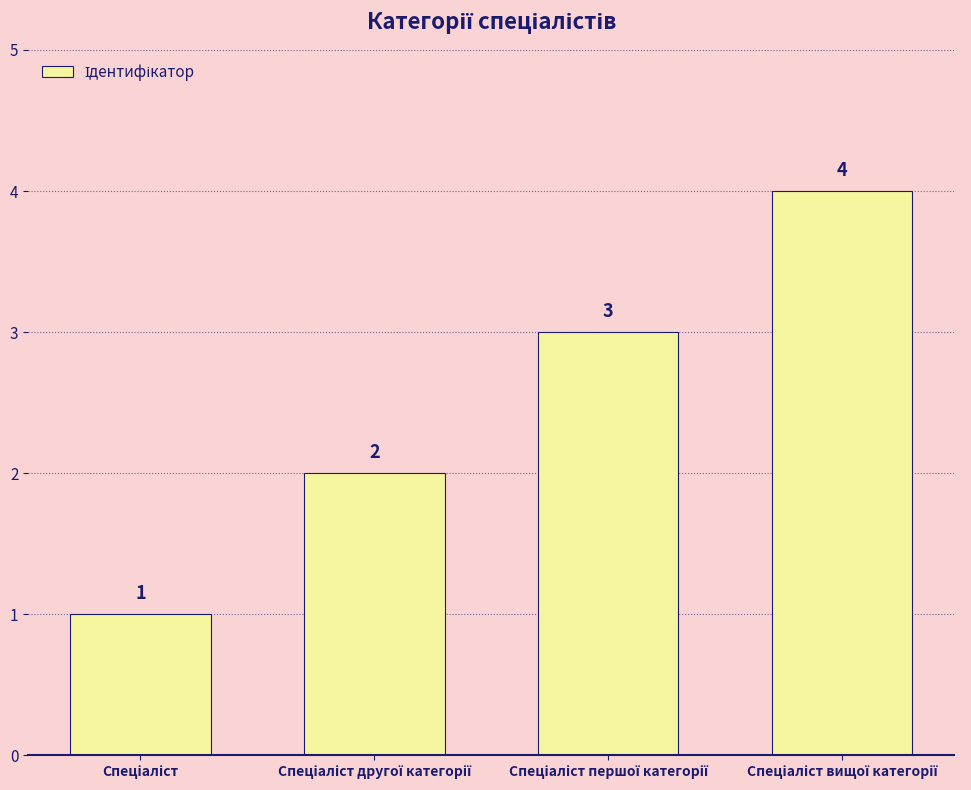

How many values are between 2 and 4?

3